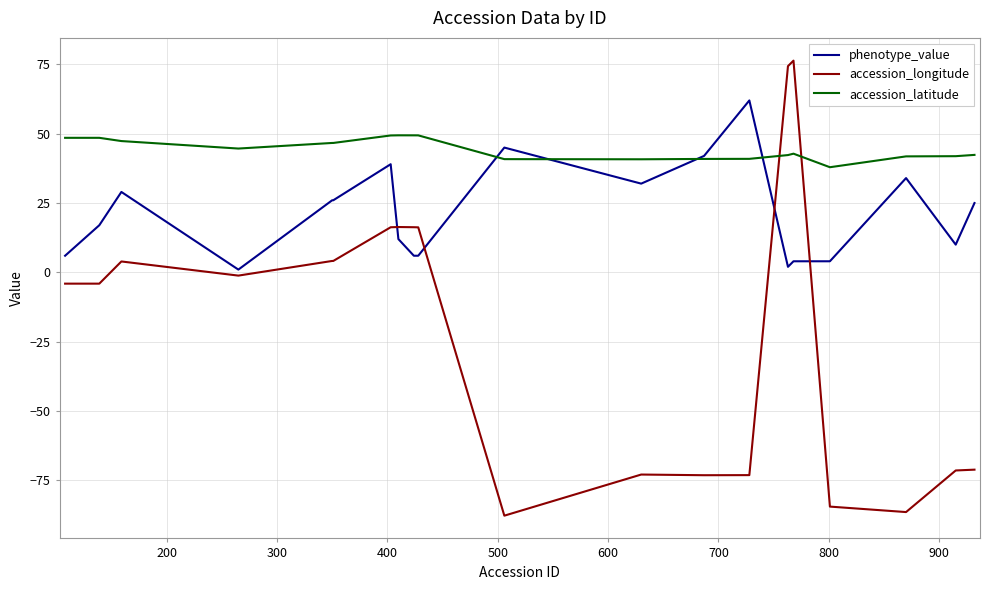

Which series has the largest total across all categories?

accession_latitude